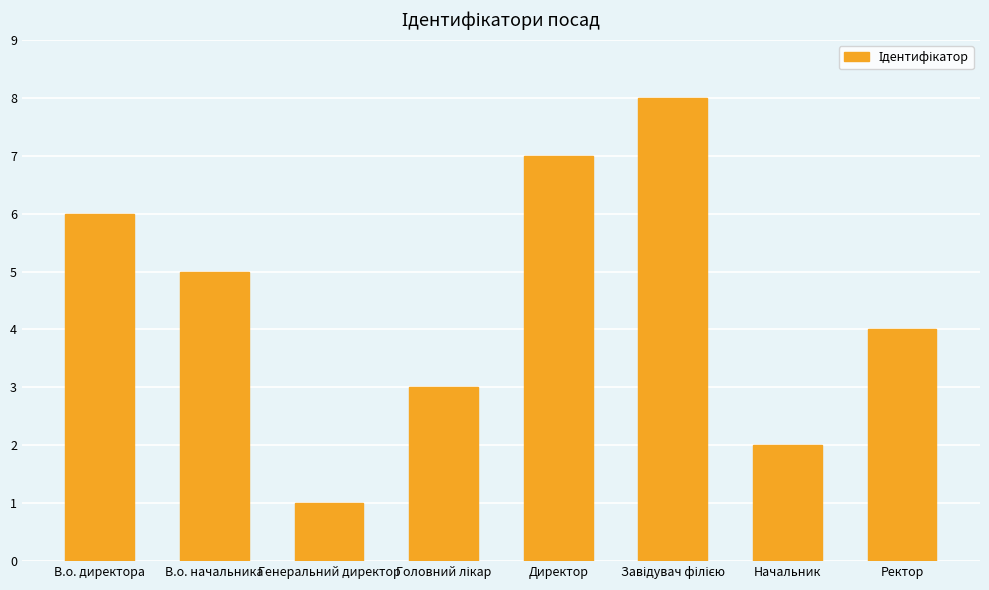

What is the change in value from Генеральний директор to Начальник?

+1